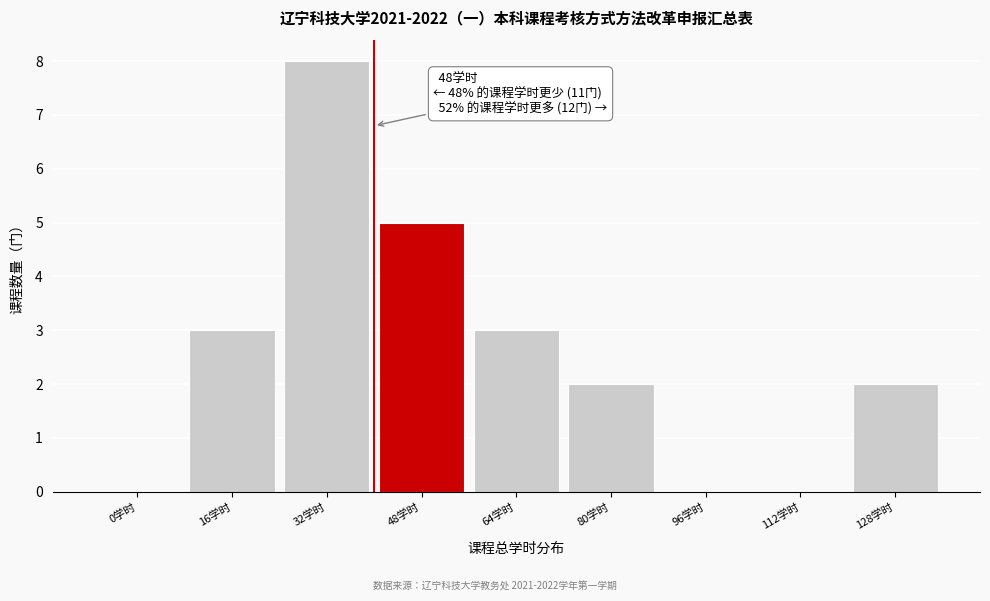

Reading left to right, transcribe all the data shown in this chart.

0学时=0	16学时=3	32学时=8	48学时=5	64学时=3	80学时=2	96学时=0	112学时=0	128学时=2